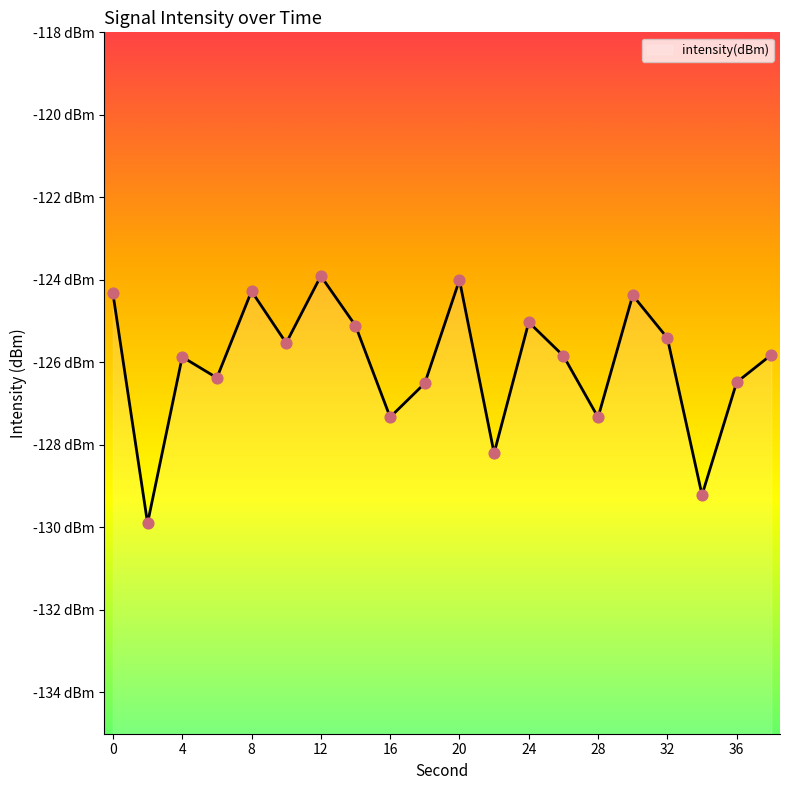

What is the change in value from 6 to 18?

-0.1